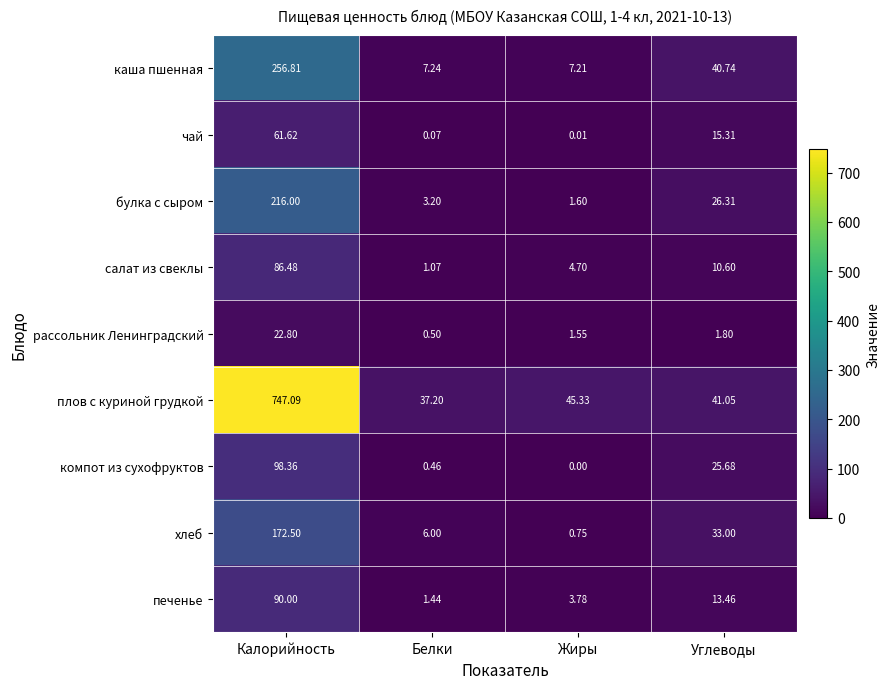

Rank the series at Белки from highest to lowest value.

плов с куриной грудкой, каша пшенная, хлеб, булка с сыром, печенье, салат из свеклы, рассольник Ленинградский, компот из сухофруктов, чай